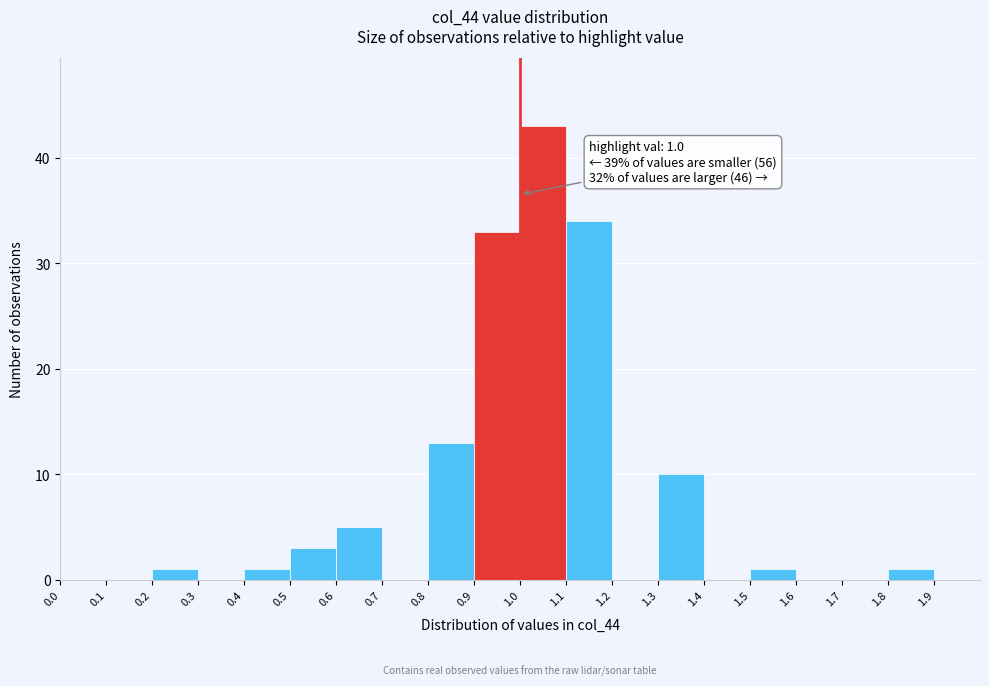

Over which range of the x-axis is the bar tallest?

1.0 to 1.1